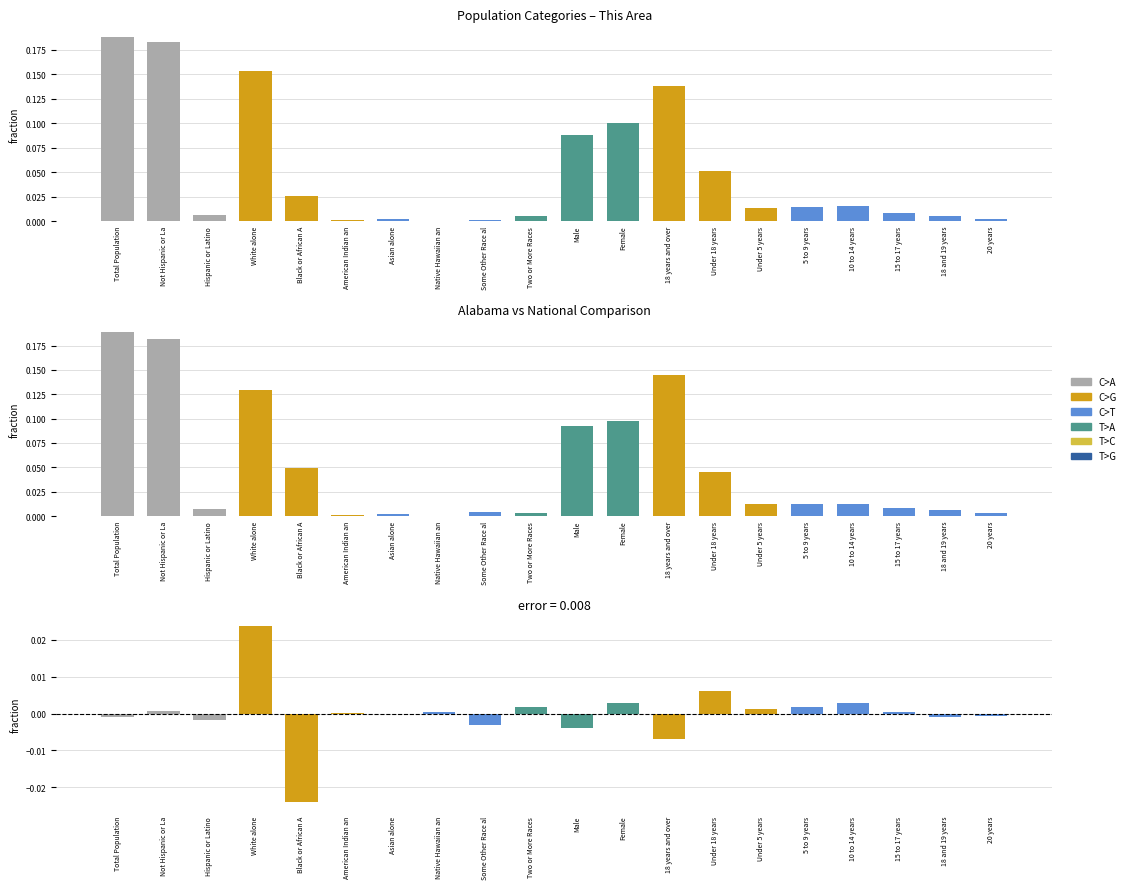

Reading left to right, list all the values displayed in this chart.

This Area: Total Population=0.2	Not Hispanic or La=0.2	Hispanic or Latino=0.0	White alone=0.2	Black or African A=0.0	American Indian an=0.0	Asian alone=0.0	Native Hawaiian an=0.0	Some Other Race al=0.0	Two or More Races=0.0	Male=0.1	Female=0.1	18 years and over=0.1	Under 18 years=0.1	Under 5 years=0.0	5 to 9 years=0.0	10 to 14 years=0.0	15 to 17 years=0.0	18 and 19 years=0.0	20 years=0.0
Alabama: Total Population=0.2	Not Hispanic or La=0.2	Hispanic or Latino=0.0	White alone=0.1	Black or African A=0.0	American Indian an=0.0	Asian alone=0.0	Native Hawaiian an=0.0	Some Other Race al=0.0	Two or More Races=0.0	Male=0.1	Female=0.1	18 years and over=0.1	Under 18 years=0.0	Under 5 years=0.0	5 to 9 years=0.0	10 to 14 years=0.0	15 to 17 years=0.0	18 and 19 years=0.0	20 years=0.0
Difference: Total Population=-0.0	Not Hispanic or La=0.0	Hispanic or Latino=-0.0	White alone=0.0	Black or African A=-0.0	American Indian an=0.0	Asian alone=-0.0	Native Hawaiian an=0.0	Some Other Race al=-0.0	Two or More Races=0.0	Male=-0.0	Female=0.0	18 years and over=-0.0	Under 18 years=0.0	Under 5 years=0.0	5 to 9 years=0.0	10 to 14 years=0.0	15 to 17 years=0.0	18 and 19 years=-0.0	20 years=-0.0